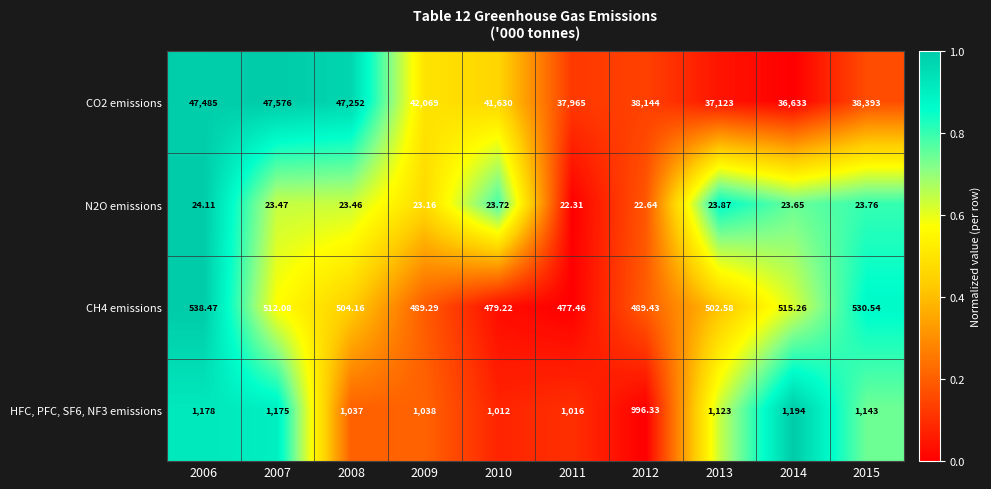

Is the value of CH4 emissions at 2014 greater than the value of N2O emissions at 2013?

Yes